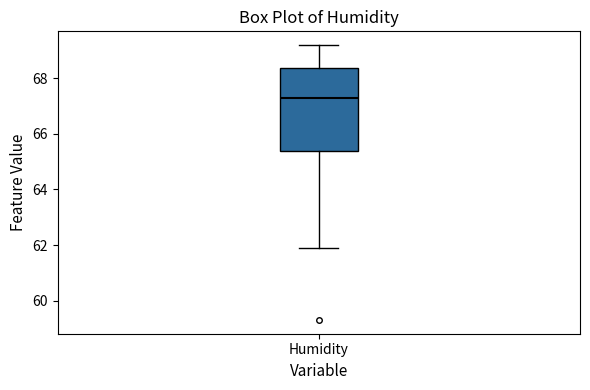

Where does the upper whisker of the box for Humidity end on the y-axis? The values are not printed on the chart, so give them approximately, as read against the axis.

69.2